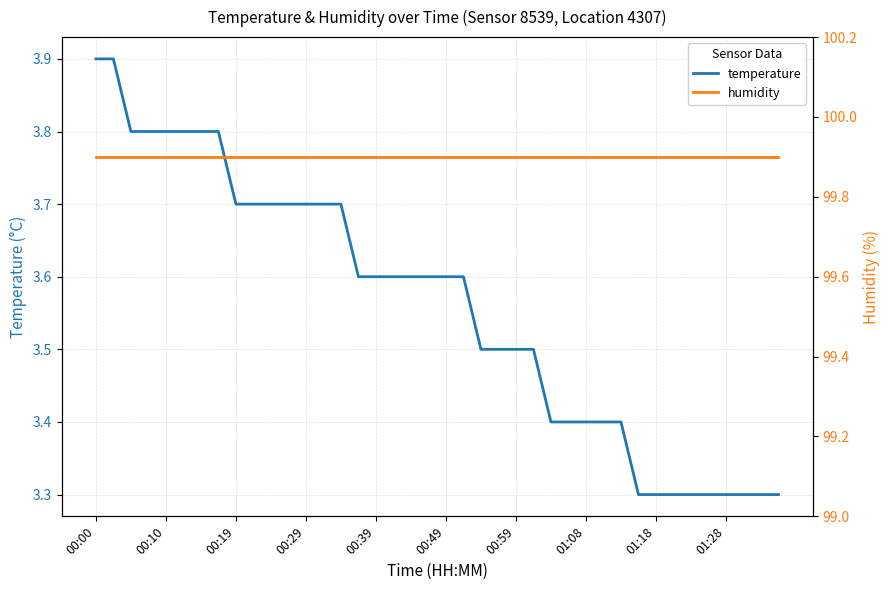

At how many categories does at least one series exceed 65?

40